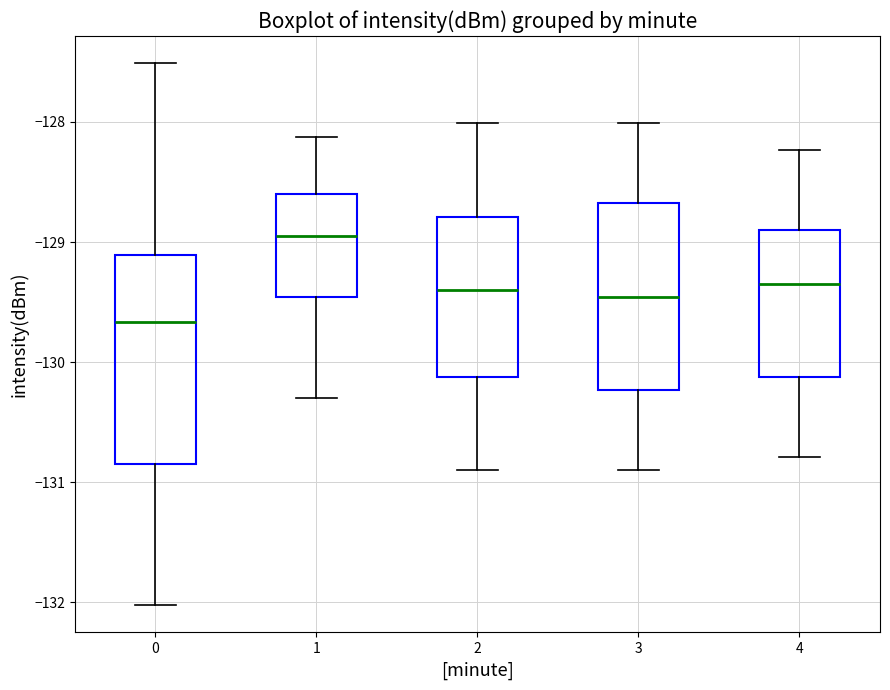

Which box's median line is the highest?

1